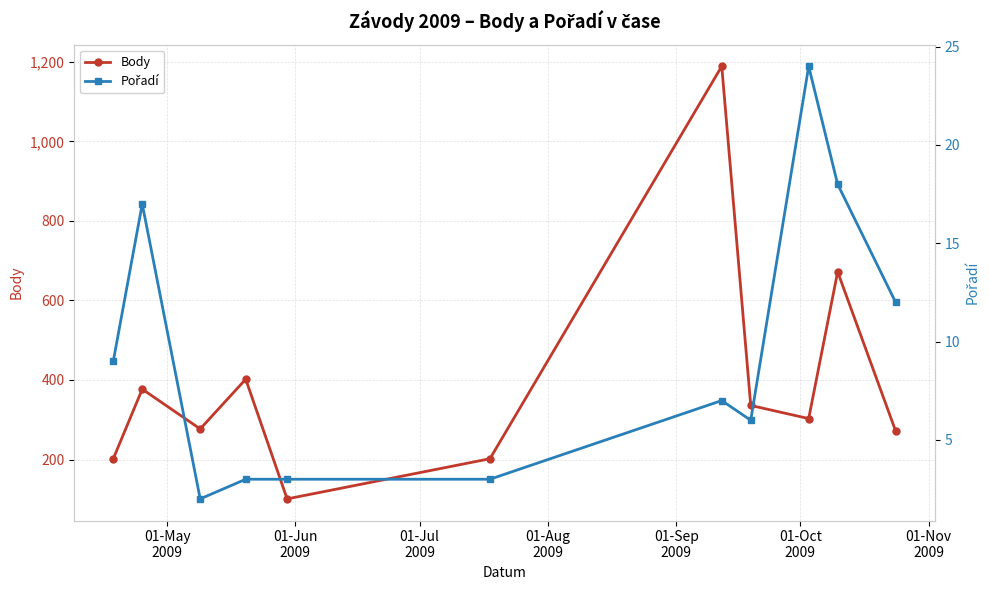

In Body, how many points are lower than both neighbors (excluding endpoints)?

3